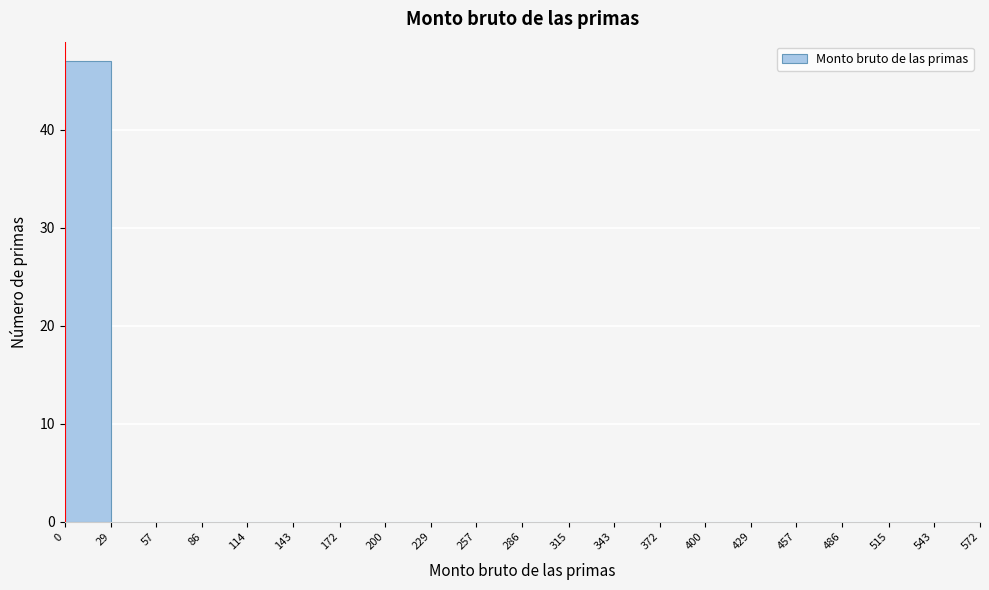

Reading left to right, transcribe this chart: for each bar, give the range it covers on the x-axis and its height. The values are not printed on the chart, so give them approximately, as read against the axis.

0 to 29: 47
29 to 57: 0
57 to 86: 0
86 to 114: 0
114 to 143: 0
143 to 172: 0
172 to 200: 0
200 to 229: 0
229 to 257: 0
257 to 286: 0
286 to 315: 0
315 to 343: 0
343 to 372: 0
372 to 400: 0
400 to 429: 0
429 to 457: 0
457 to 486: 0
486 to 515: 0
515 to 543: 0
543 to 572: 0